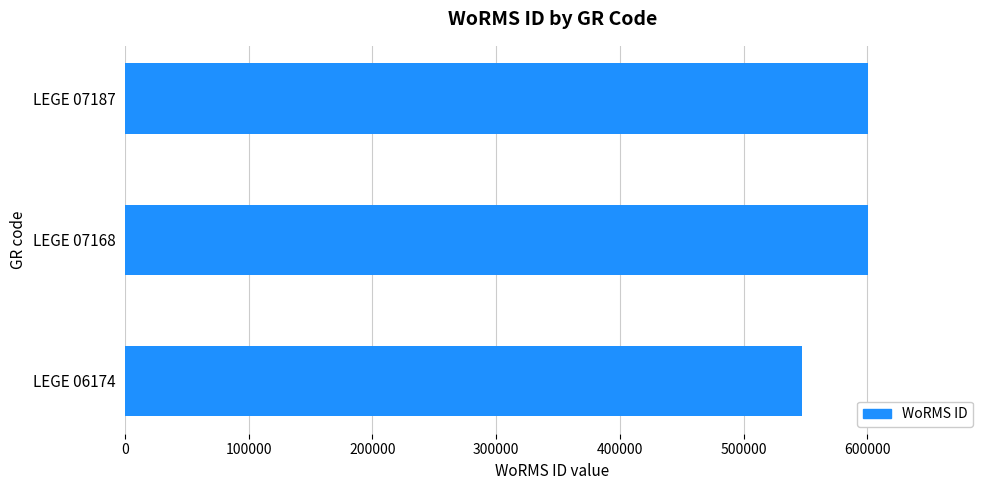

Is it true that the value at LEGE 07187 is 600979?

True